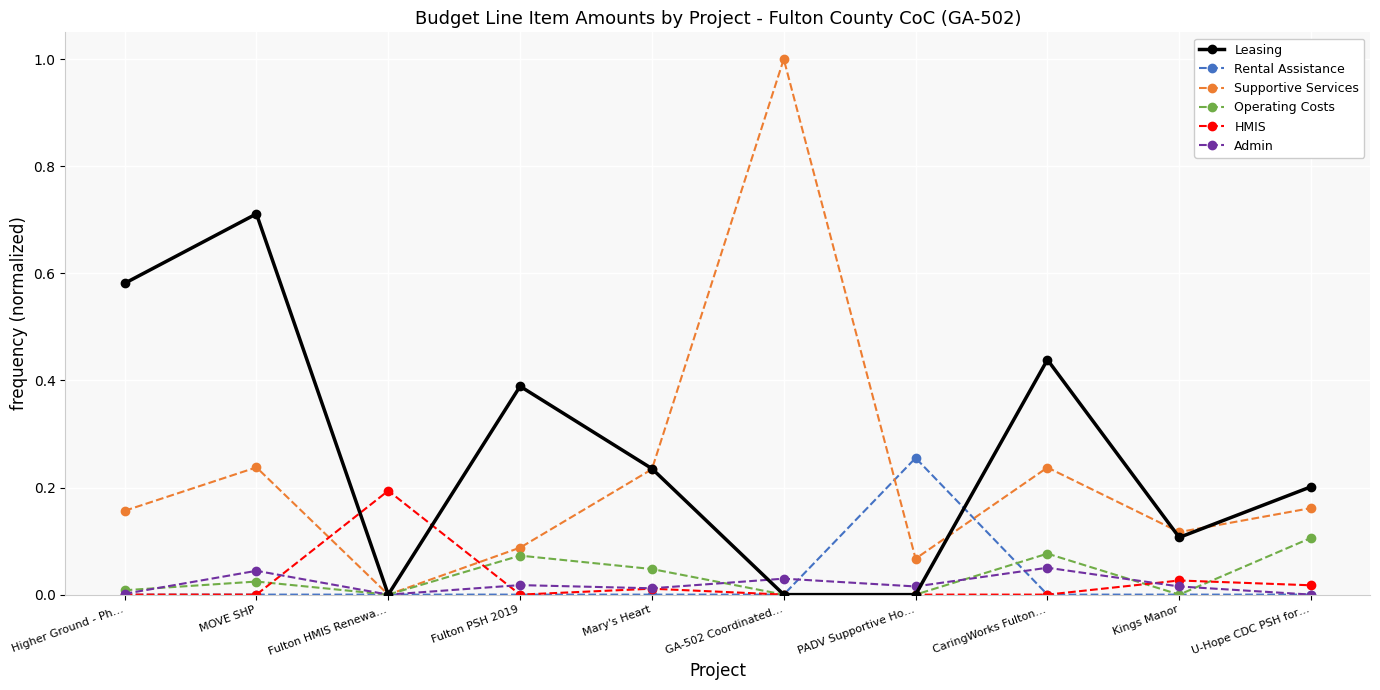

At which label does Operating Costs reach its peak?

U-Hope CDC PSH for…